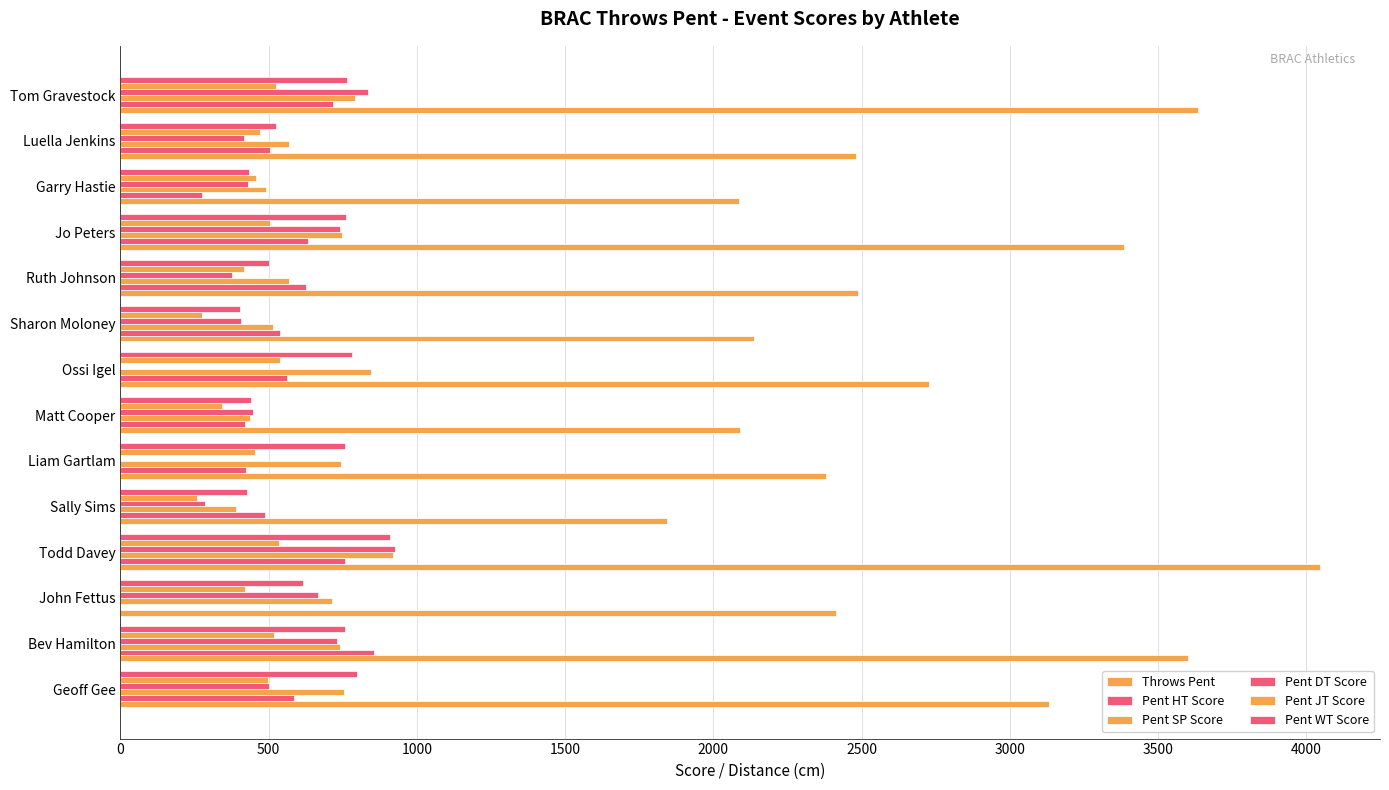

How many series are shown in this chart?

6